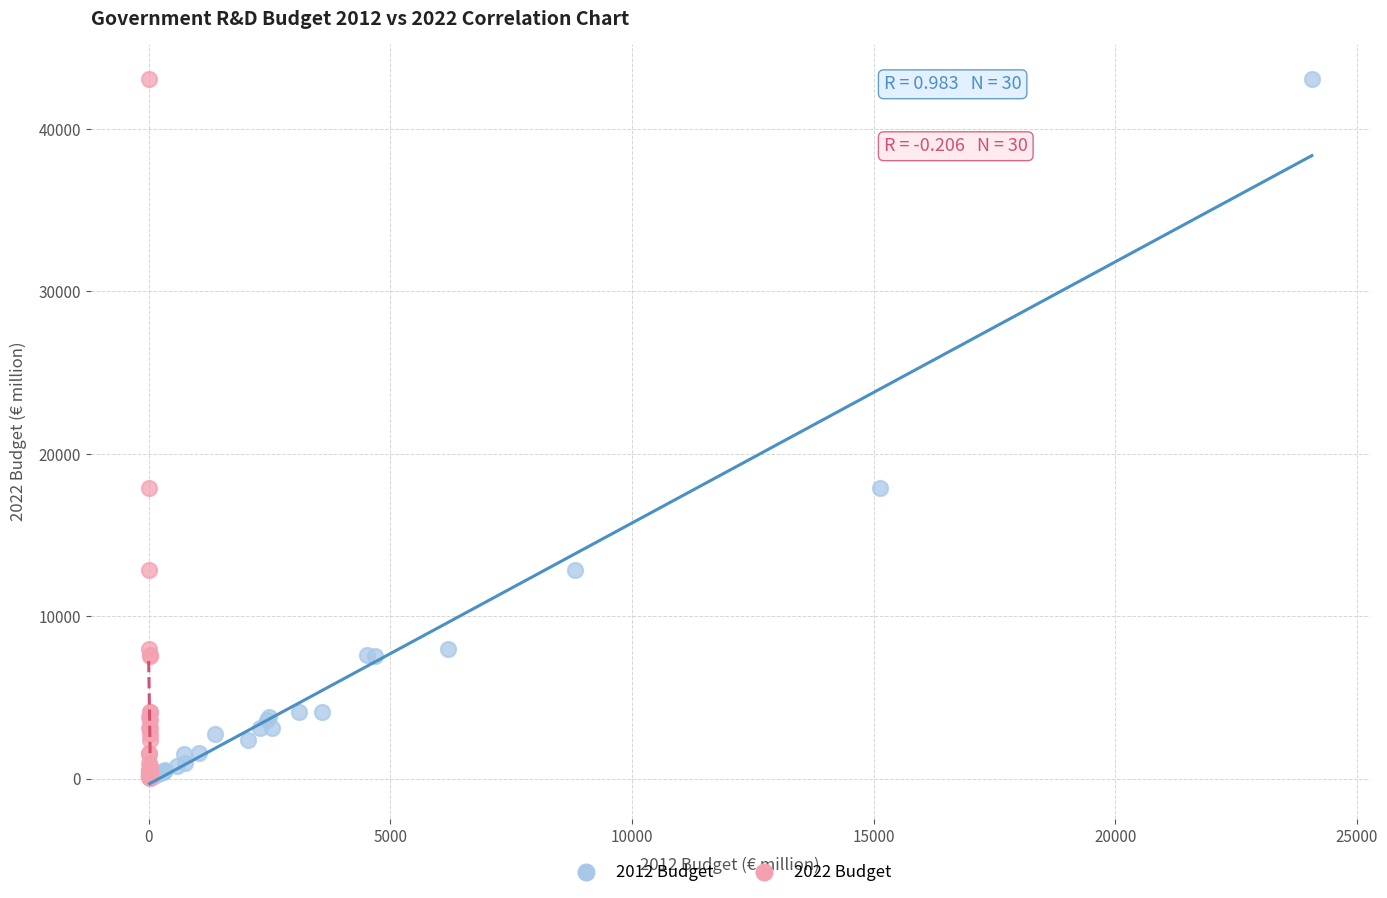

What are all the series names shown in the legend?

2012 Budget, 2022 Budget